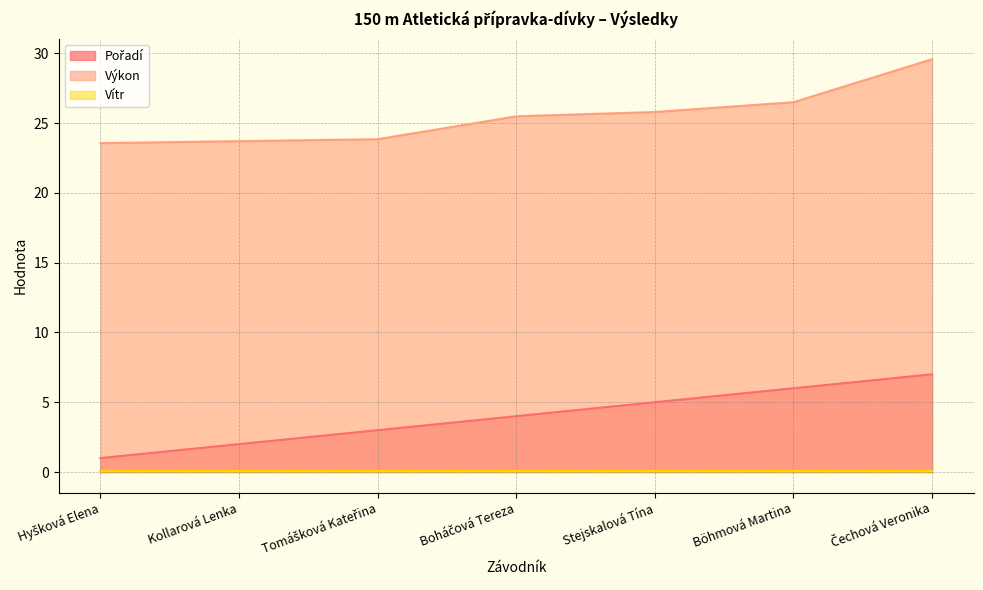

What is the smallest value displayed?

0.1